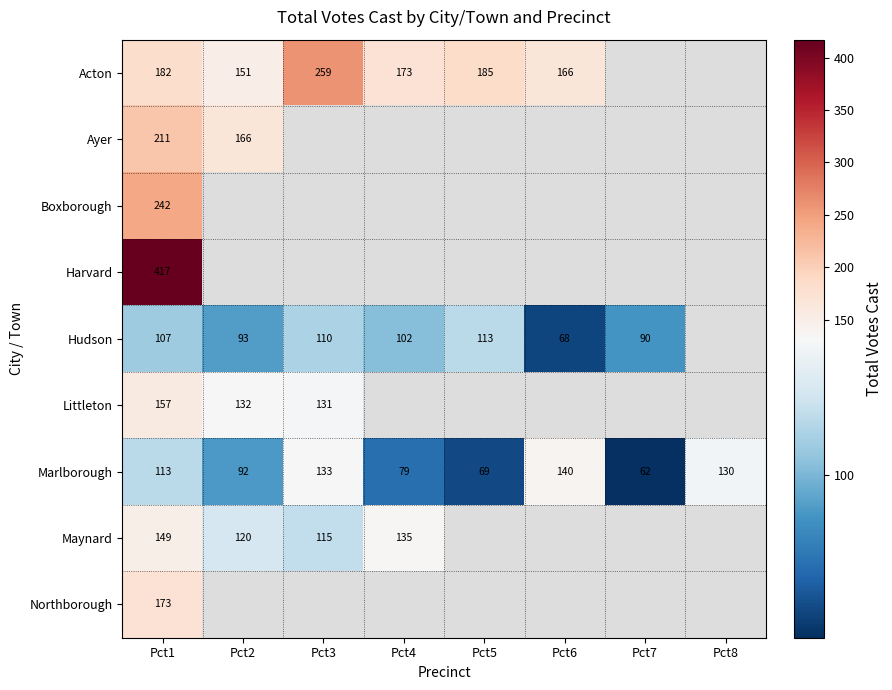

List the labels in order of Marlborough value, smallest first.

Pct7, Pct5, Pct4, Pct2, Pct1, Pct8, Pct3, Pct6